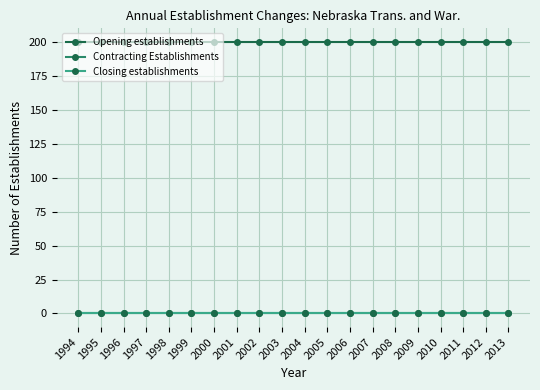

True or false: Contracting Establishments and Opening establishments intersect in this chart.

False